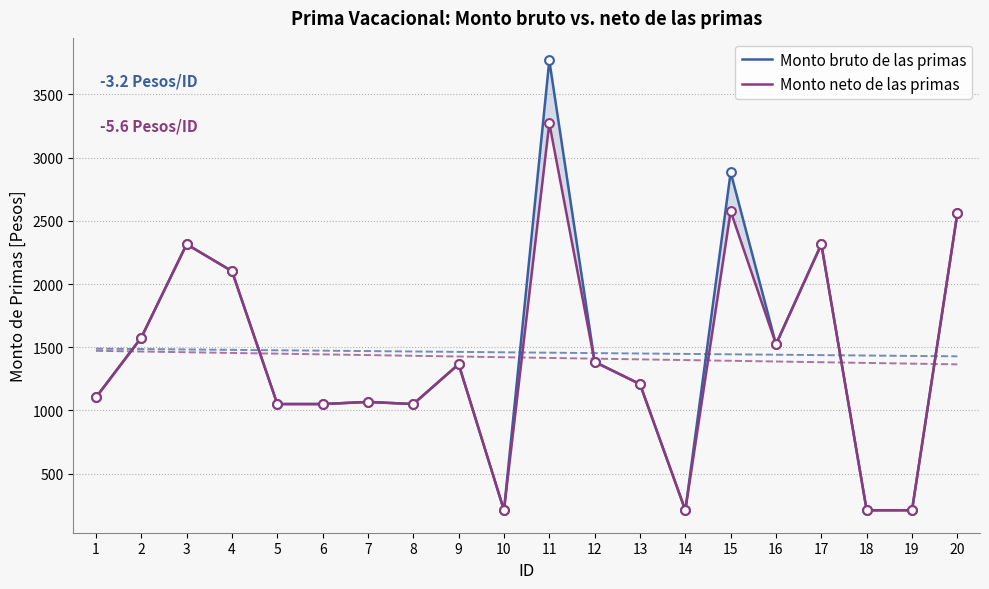

Which series contains the lowest Y value?

Monto bruto de las primas